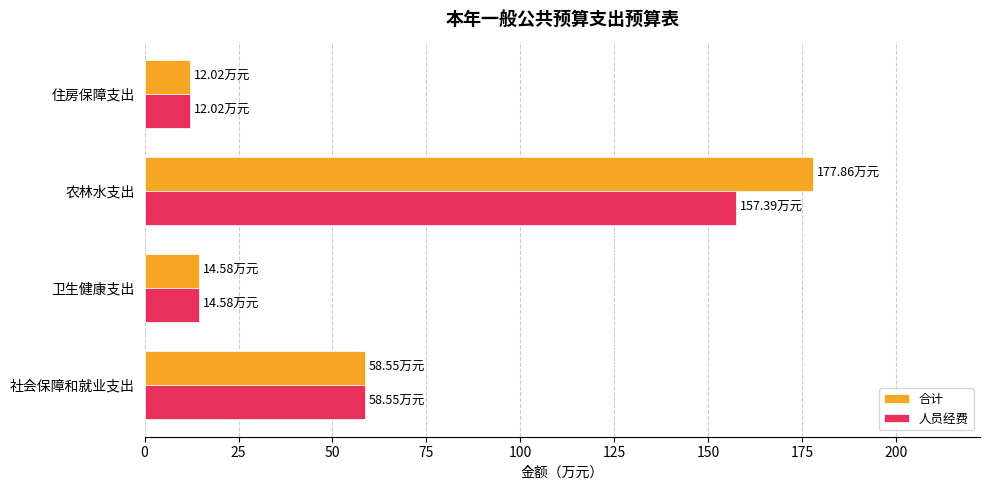

What is the lowest value of the 人员经费 series?

12.0